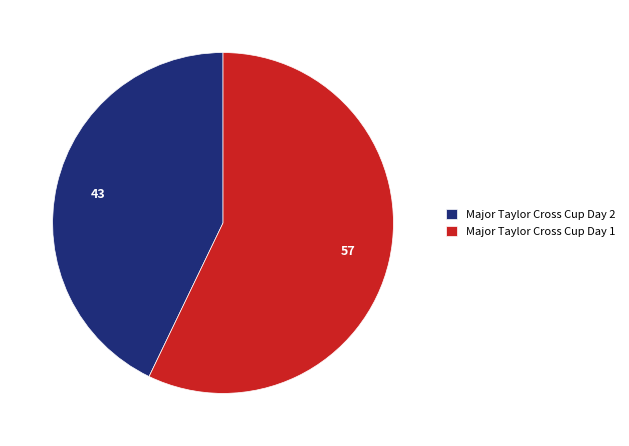

The Major Taylor Cross Cup Day 2 slice represents 29% of the pie. True or false?

False